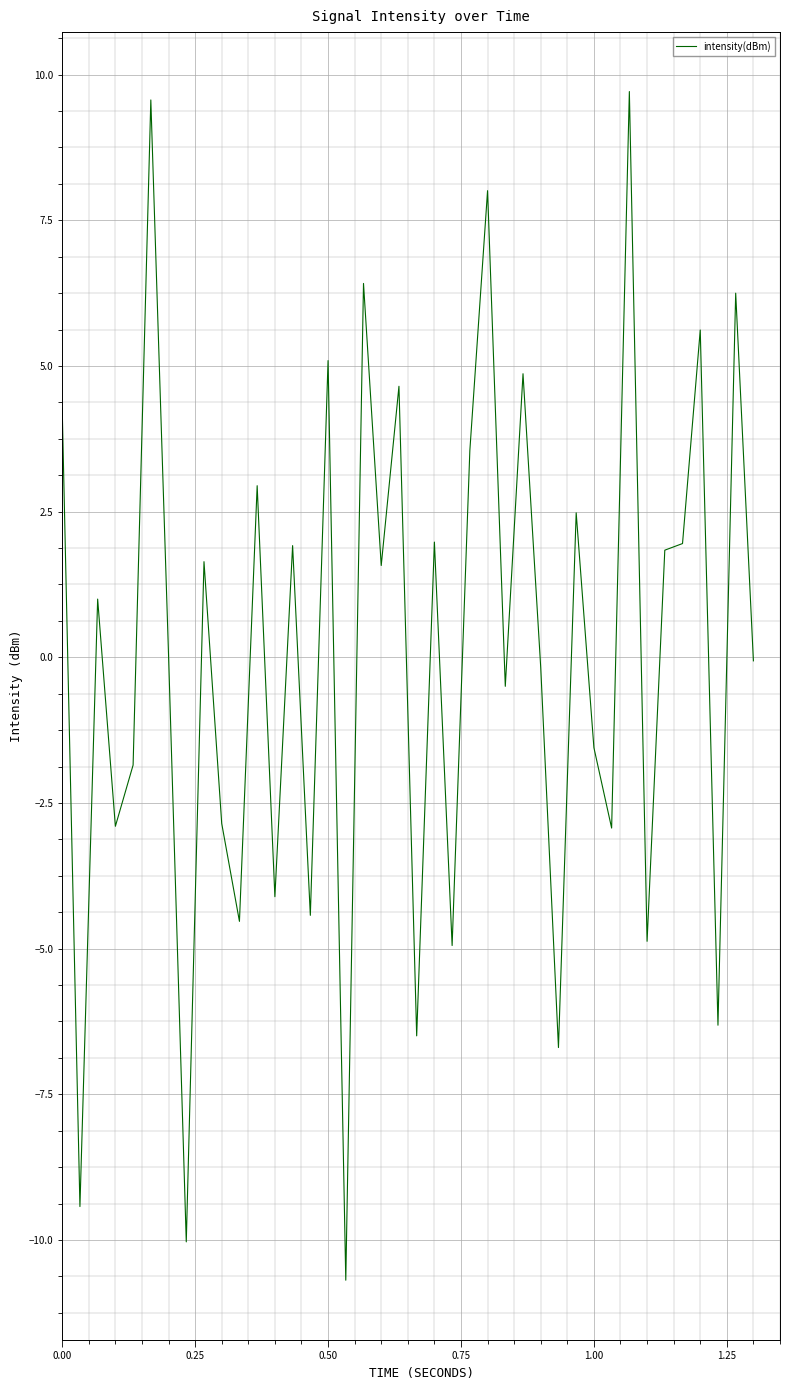

What is the greatest value displayed?

9.7